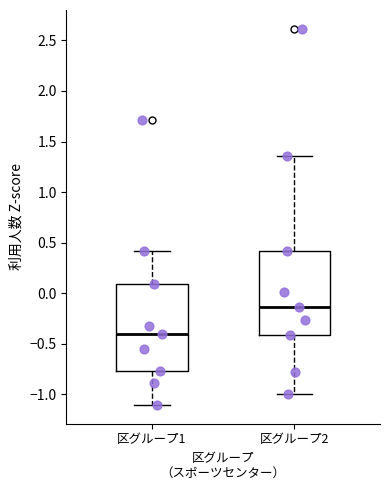

Where does the median line of the box for 区グループ2 sit on the y-axis? The values are not printed on the chart, so give them approximately, as read against the axis.

-0.15